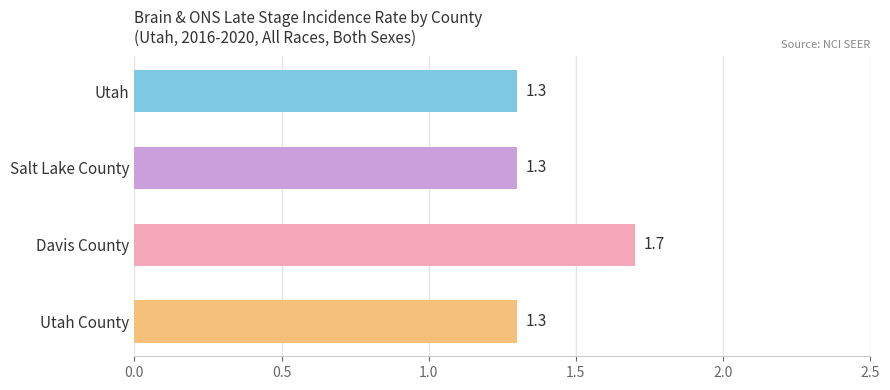

What is the label of the 2nd bar from the bottom?

Davis County